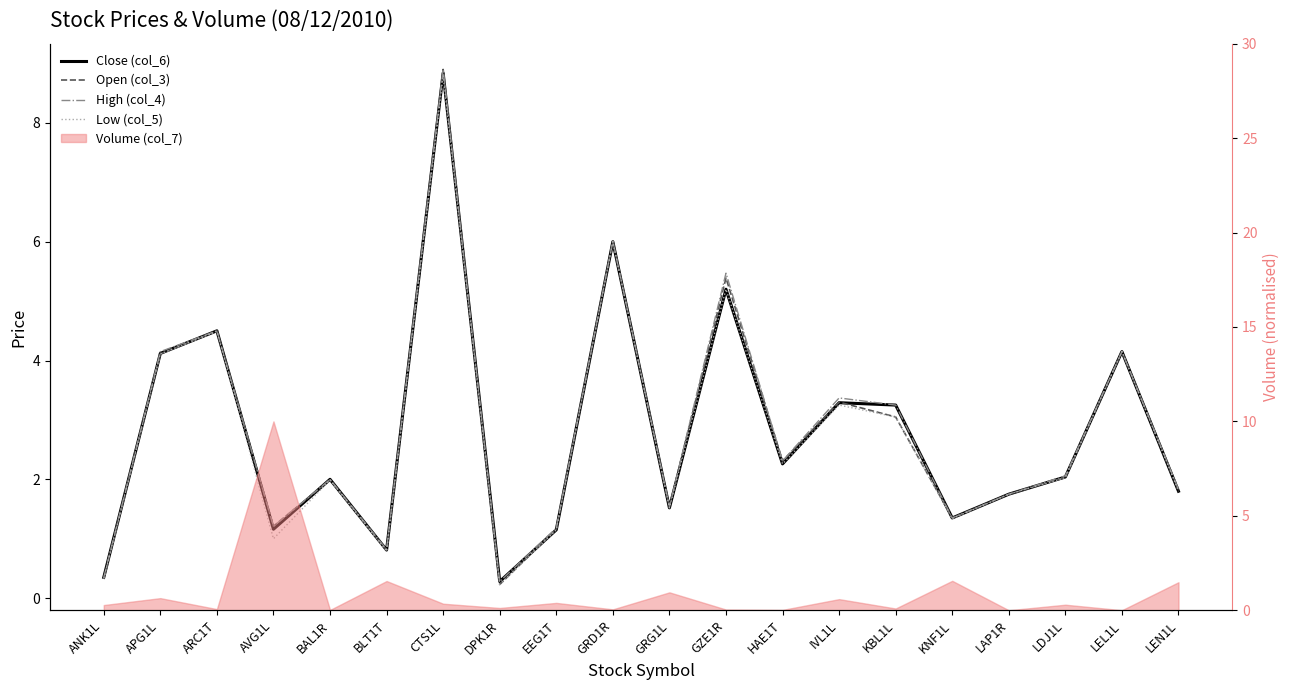

True or false: Close (col_6) and Low (col_5) cross at least once.

False